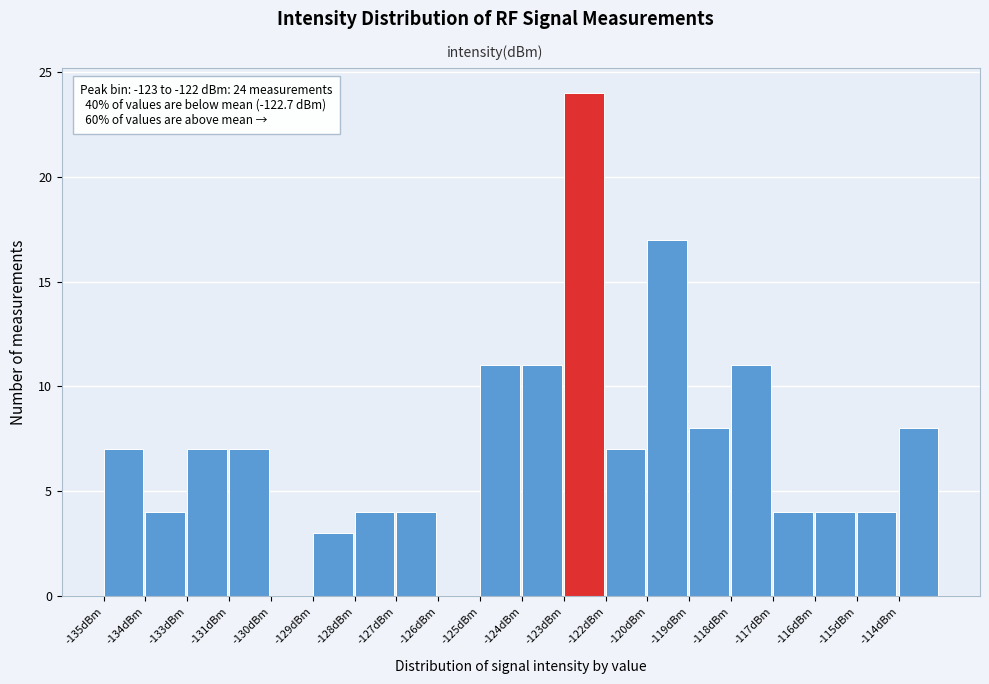

Reading right to left, extract all data points from this chart.

-114dBm=8	-115dBm=4	-116dBm=4	-117dBm=4	-118dBm=11	-119dBm=8	-120dBm=17	-122dBm=7	-123dBm=24	-124dBm=11	-125dBm=11	-126dBm=0	-127dBm=4	-128dBm=4	-129dBm=3	-130dBm=0	-131dBm=7	-133dBm=7	-134dBm=4	-135dBm=7